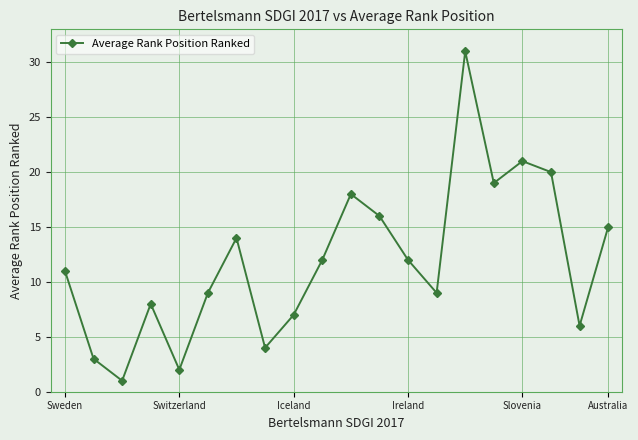

How many interior local valleys (lower than both neighbors) does the data have?

6